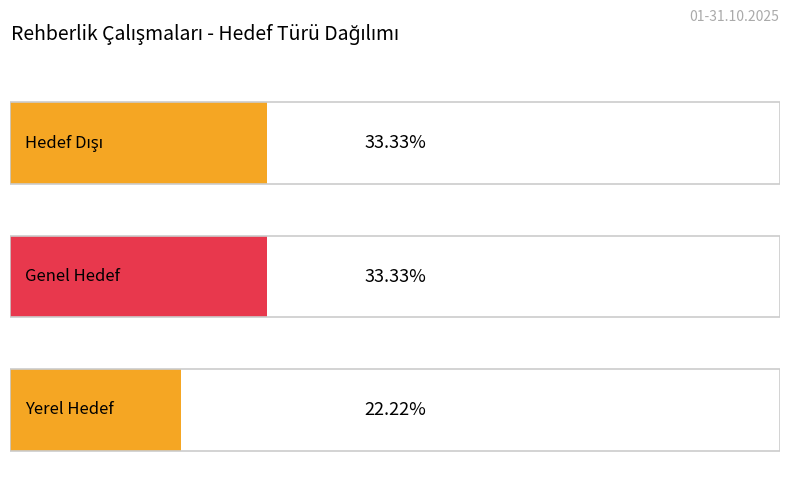

Is it true that Toplam equals 3 at Hedef Dışı?

False